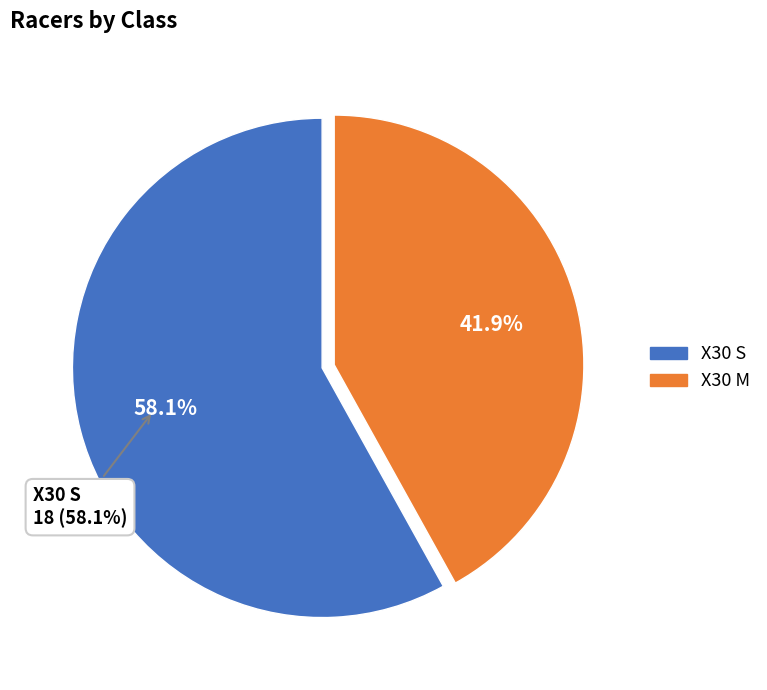

What percentage is the X30 S slice, to the nearest percent?

58%